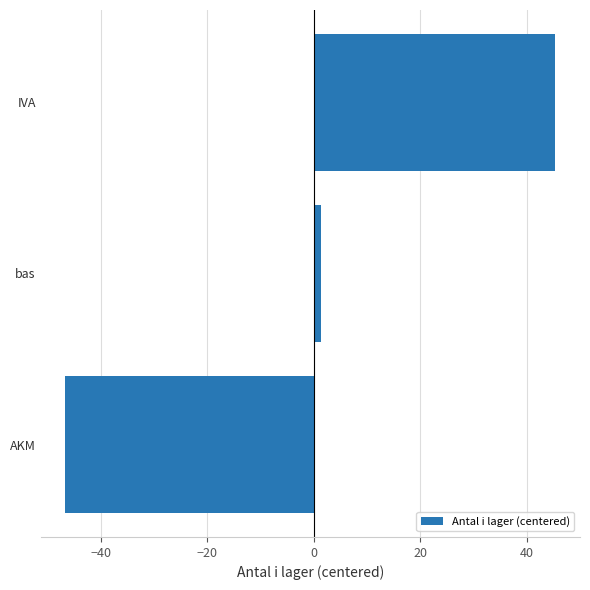

What is the change in value from AKM to IVA?

+92.0